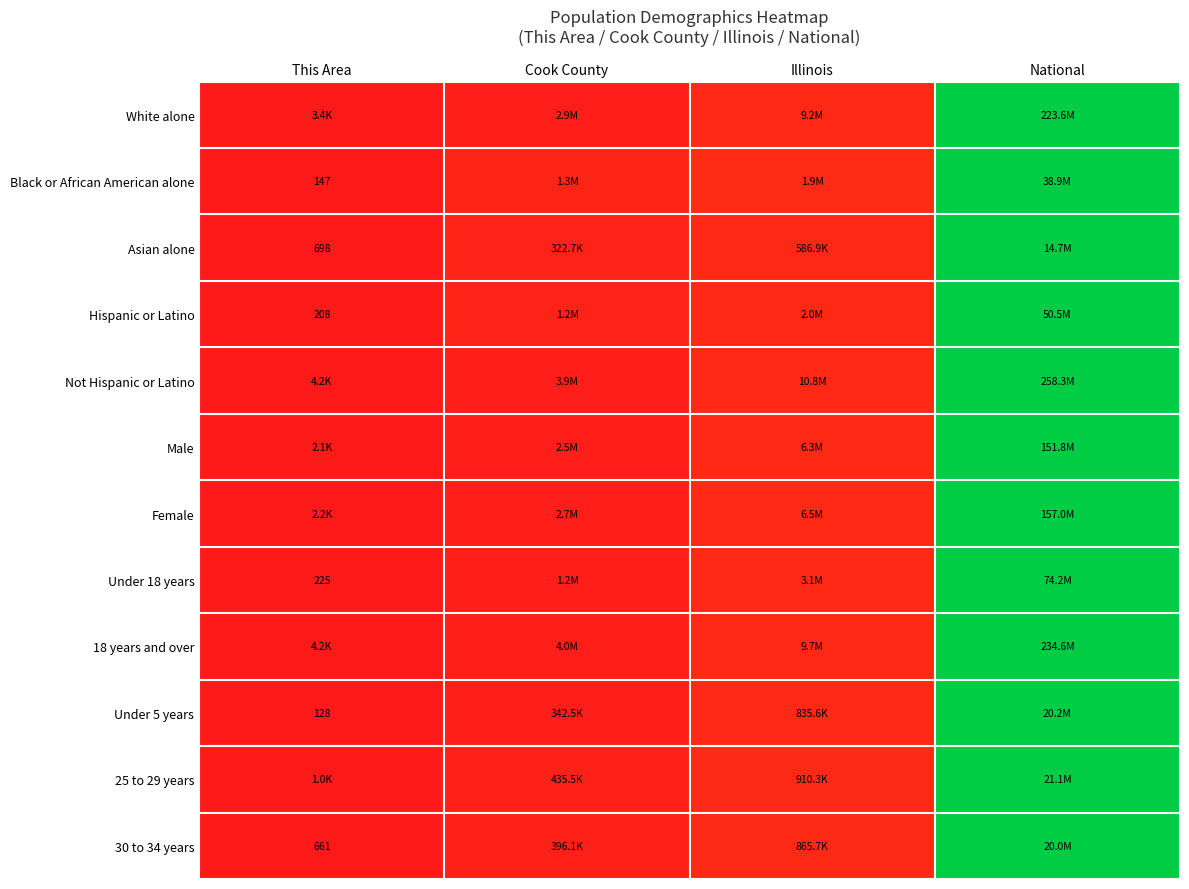

At which label is Asian alone closest to 0?

This Area